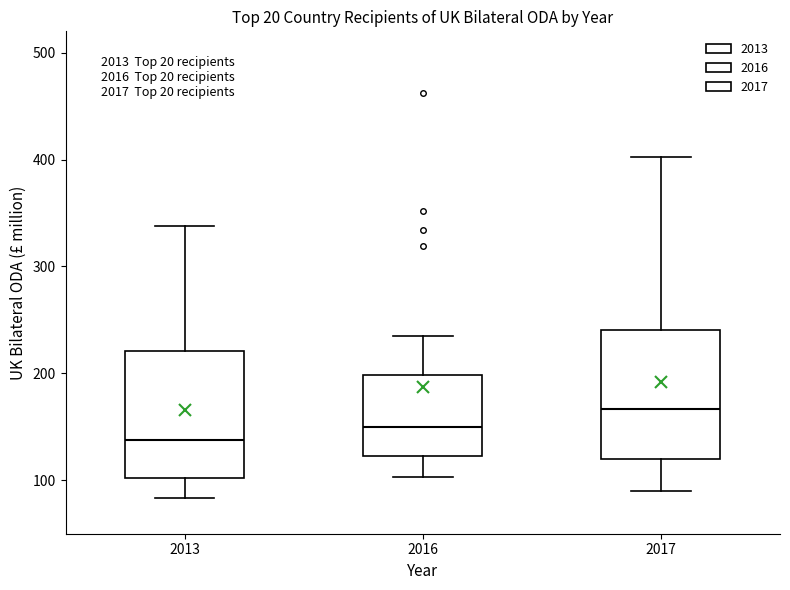

Reading left to right, transcribe this box plot: for each box, give where its median line is, the range the box spans, and where its two whiskers end, as read against the y-axis. The values are not printed on the chart, so give them approximately, as read against the axis.

2013: median 140, box 100 to 220, whiskers 80 to 340
2016: median 150, box 120 to 200, whiskers 100 to 240
2017: median 170, box 120 to 240, whiskers 90 to 400